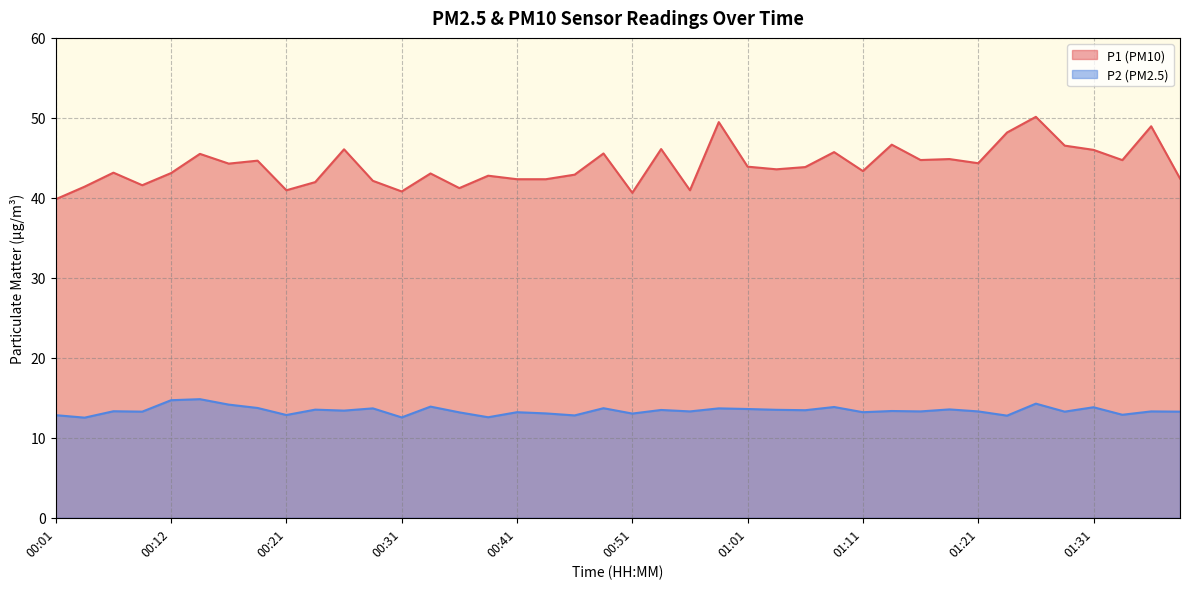

Which category has the highest value in the P2 series?

00:14